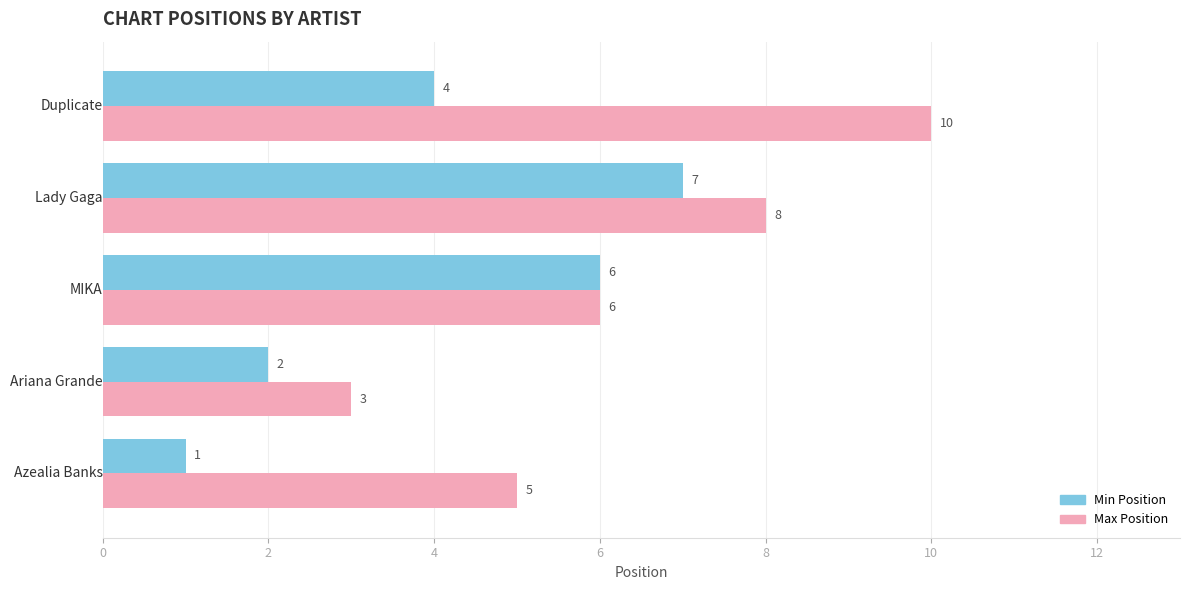

How many Min Position values are between 2 and 6?

3